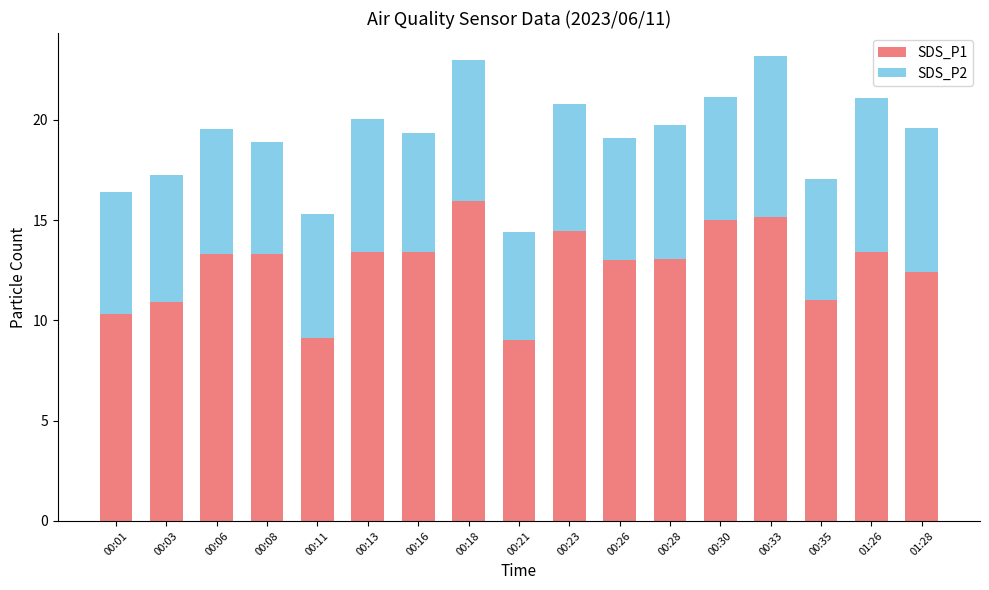

Does the chart contain stacked bars?

Yes